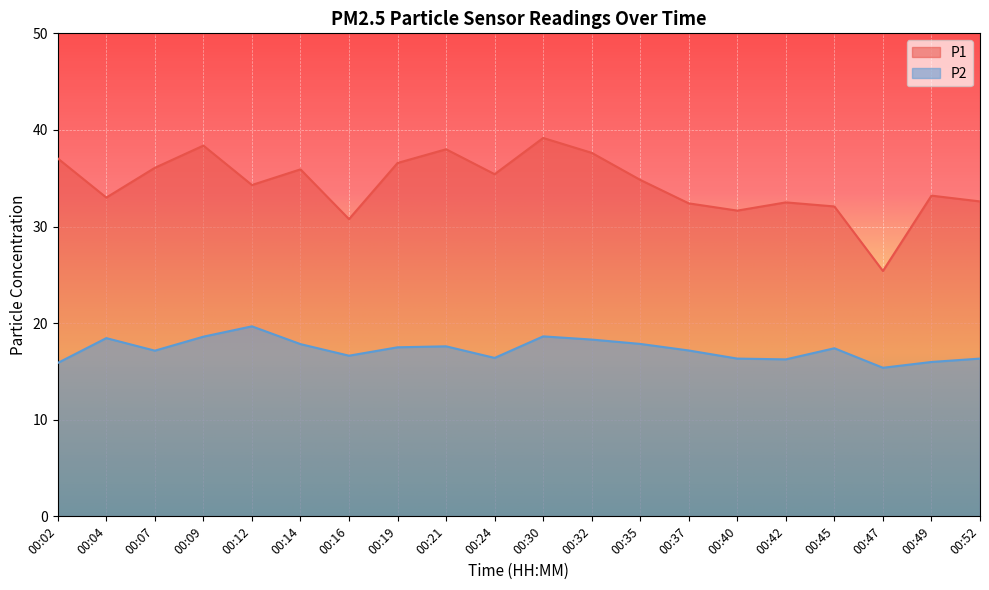

Reading left to right, list all the values displayed in this chart.

P1: 00:02=37.0	00:04=33.0	00:07=36.1	00:09=38.4	00:12=34.3	00:14=35.9	00:16=30.8	00:19=36.6	00:21=38.0	00:24=35.4	00:30=39.2	00:32=37.6	00:35=34.8	00:37=32.4	00:40=31.6	00:42=32.5	00:45=32.1	00:47=25.4	00:49=33.2	00:52=32.6
P2: 00:02=15.9	00:04=18.4	00:07=17.1	00:09=18.6	00:12=19.7	00:14=17.8	00:16=16.6	00:19=17.5	00:21=17.6	00:24=16.4	00:30=18.6	00:32=18.3	00:35=17.9	00:37=17.2	00:40=16.3	00:42=16.2	00:45=17.4	00:47=15.4	00:49=16.0	00:52=16.3